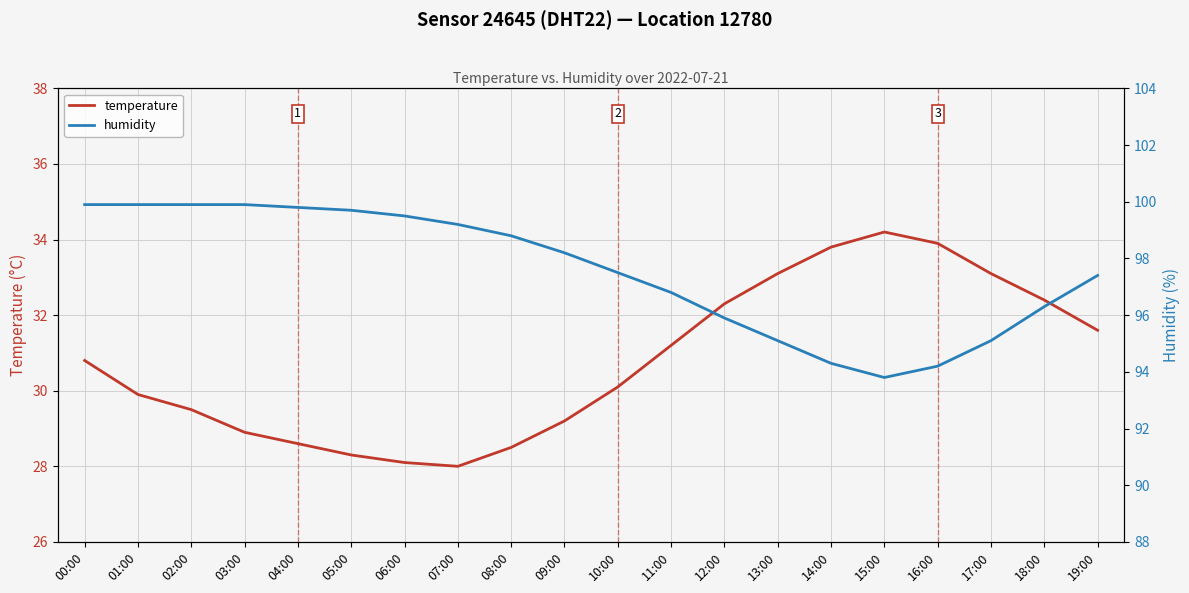

Which has a higher value, 12:00 or 03:00?

12:00